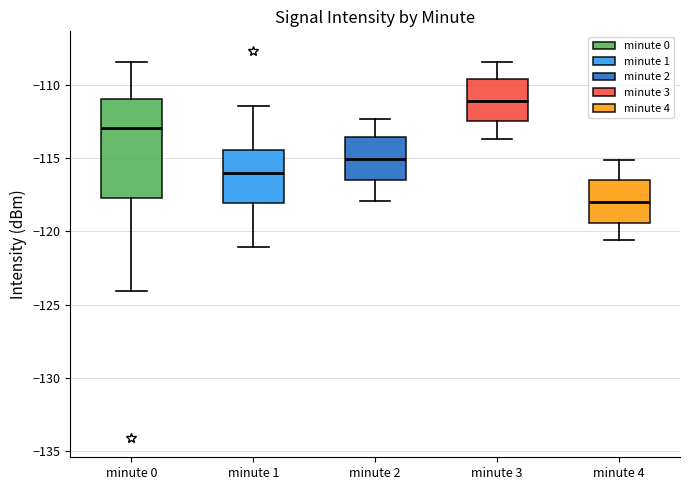

Reading left to right, read every box against the y-axis: the position of its median line, the range the box covers, and the ends of its whiskers. The values are not printed on the chart, so give them approximately, as read against the axis.

minute 0: median -113.0, box -117.5 to -111.0, whiskers -124.0 to -108.5
minute 1: median -116.0, box -118.0 to -114.5, whiskers -121.0 to -111.5
minute 2: median -115.0, box -116.5 to -113.5, whiskers -118.0 to -112.5
minute 3: median -111.0, box -112.5 to -109.5, whiskers -113.5 to -108.5
minute 4: median -118.0, box -119.5 to -116.5, whiskers -120.5 to -115.0